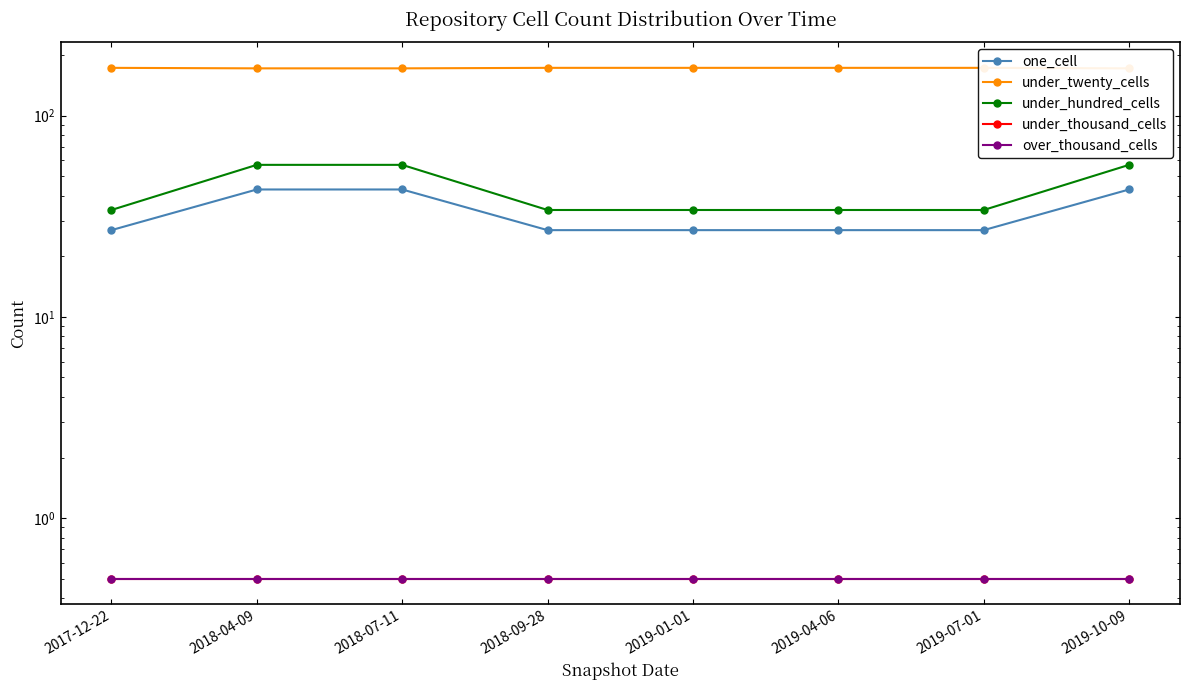

True or false: under_twenty_cells and under_thousand_cells intersect in this chart.

False